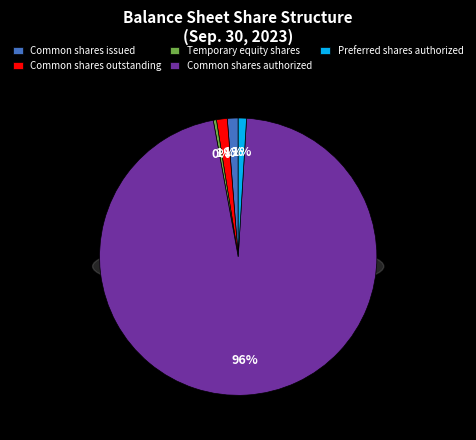

To the nearest percent, what portion does Common shares authorized represent?

96%